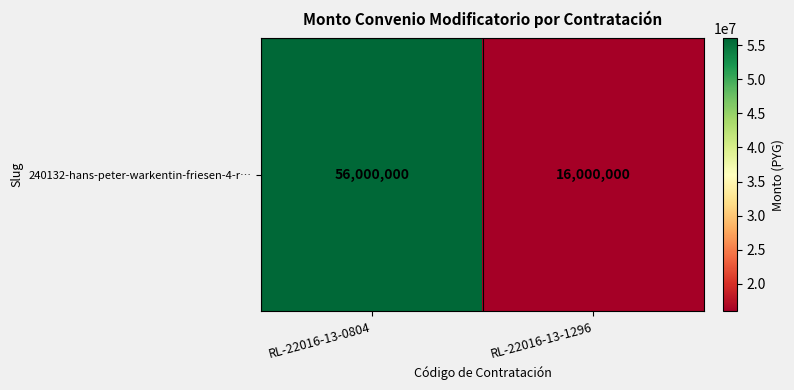

What is the ratio of the value at RL-22016-13-0804 to the value at RL-22016-13-1296?

3.5